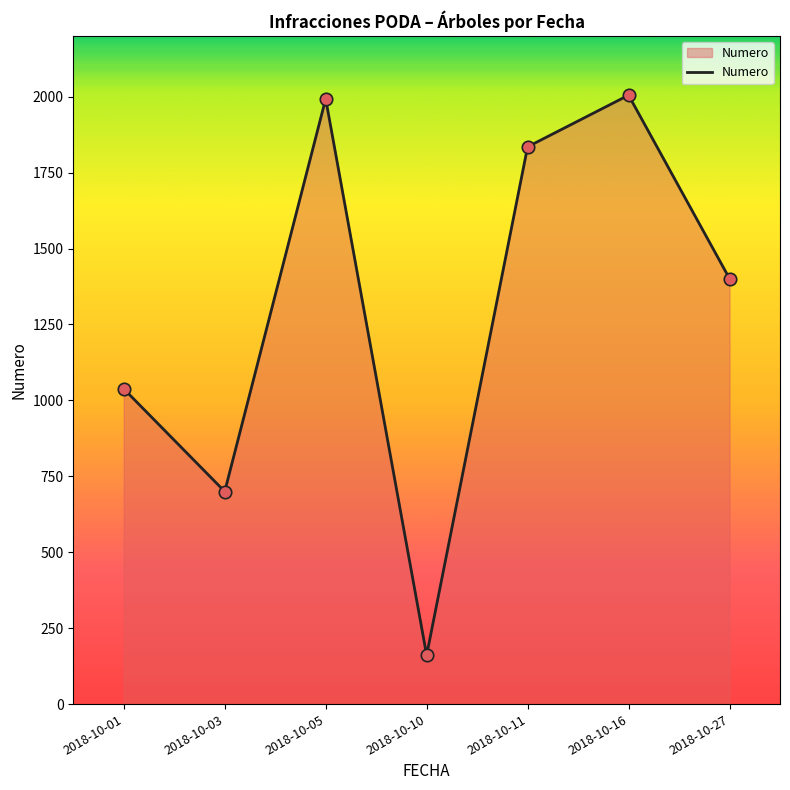

What is the ratio of the value at 2018-10-27 to the value at 2018-10-10?

8.7